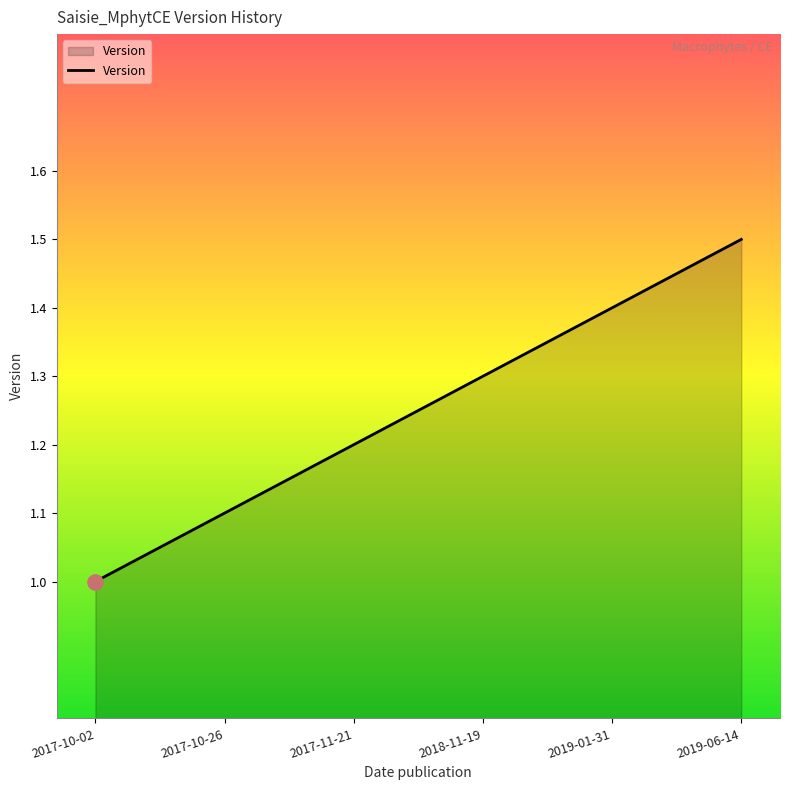

What is the change in value from 2017-11-21 to 2018-11-19?

+0.1